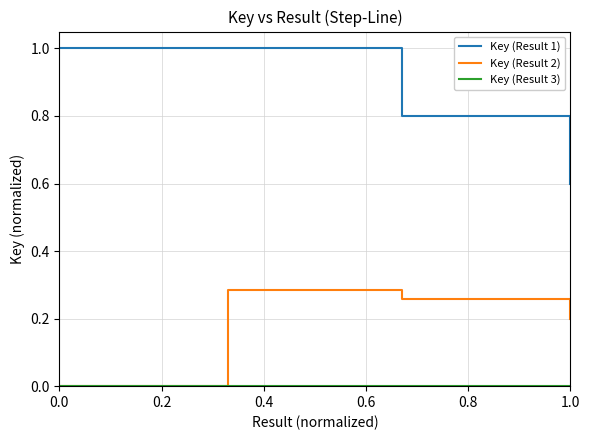

Count the Key (Result 2) values in the range 0 to 1.

4